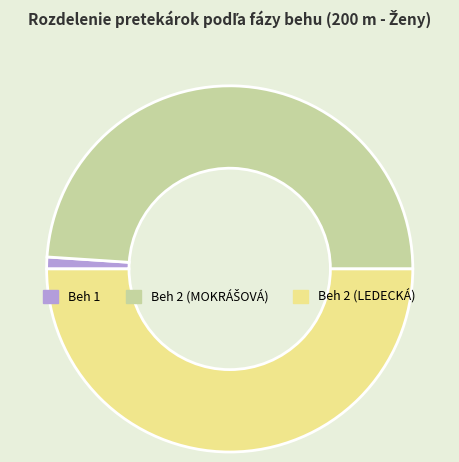

Count the number of slices in the pie.

3